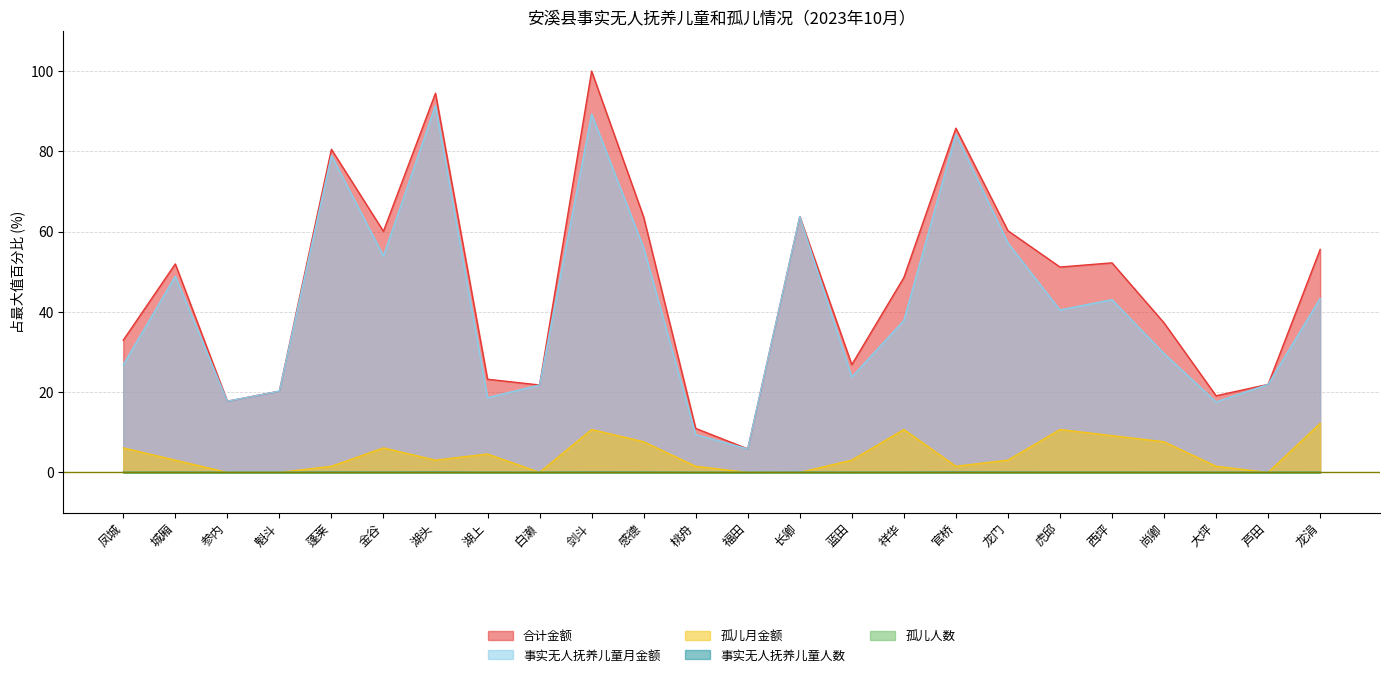

True or false: 孤儿人数 has a value of 0.0 at 白濑.

True